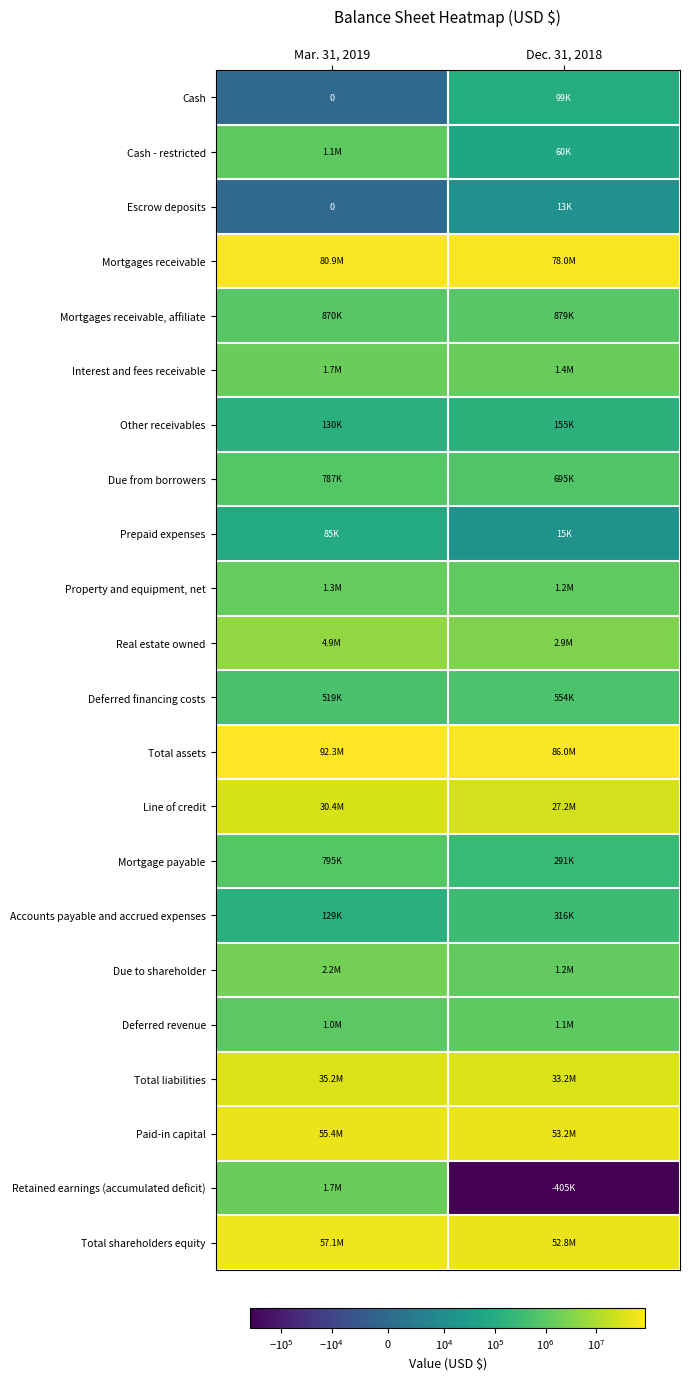

What is the sum of all Deferred revenue values?

2085798